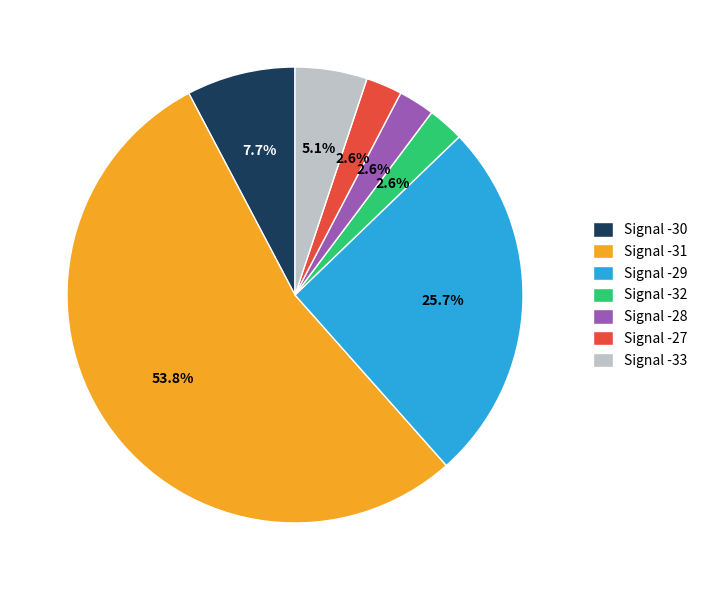

Is the sum of Signal -30 and Signal -31 greater than half?

Yes